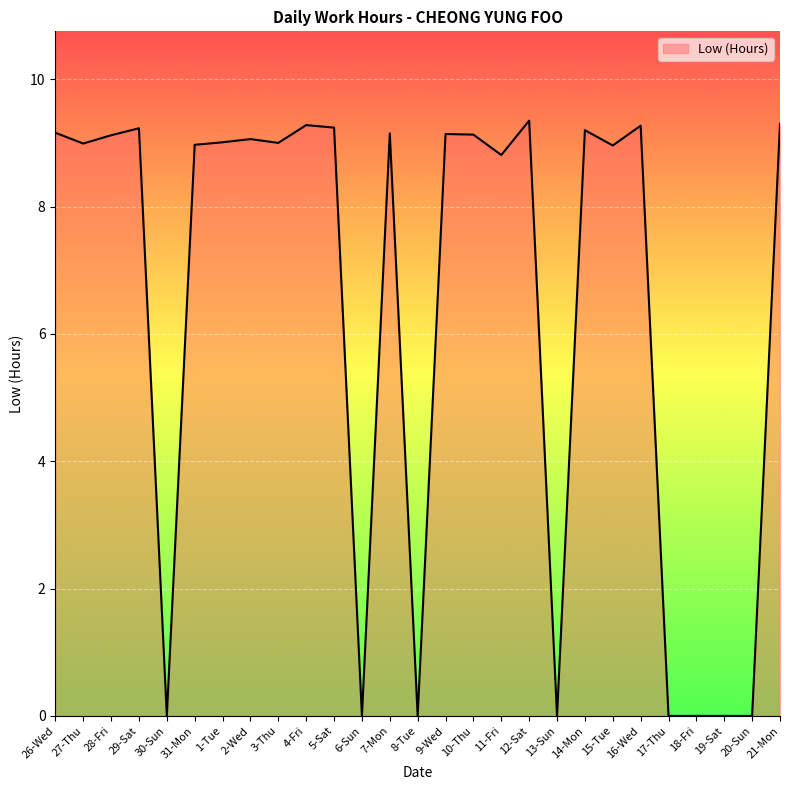

What is the difference between the values at 28-Fri and 17-Thu?

9.1